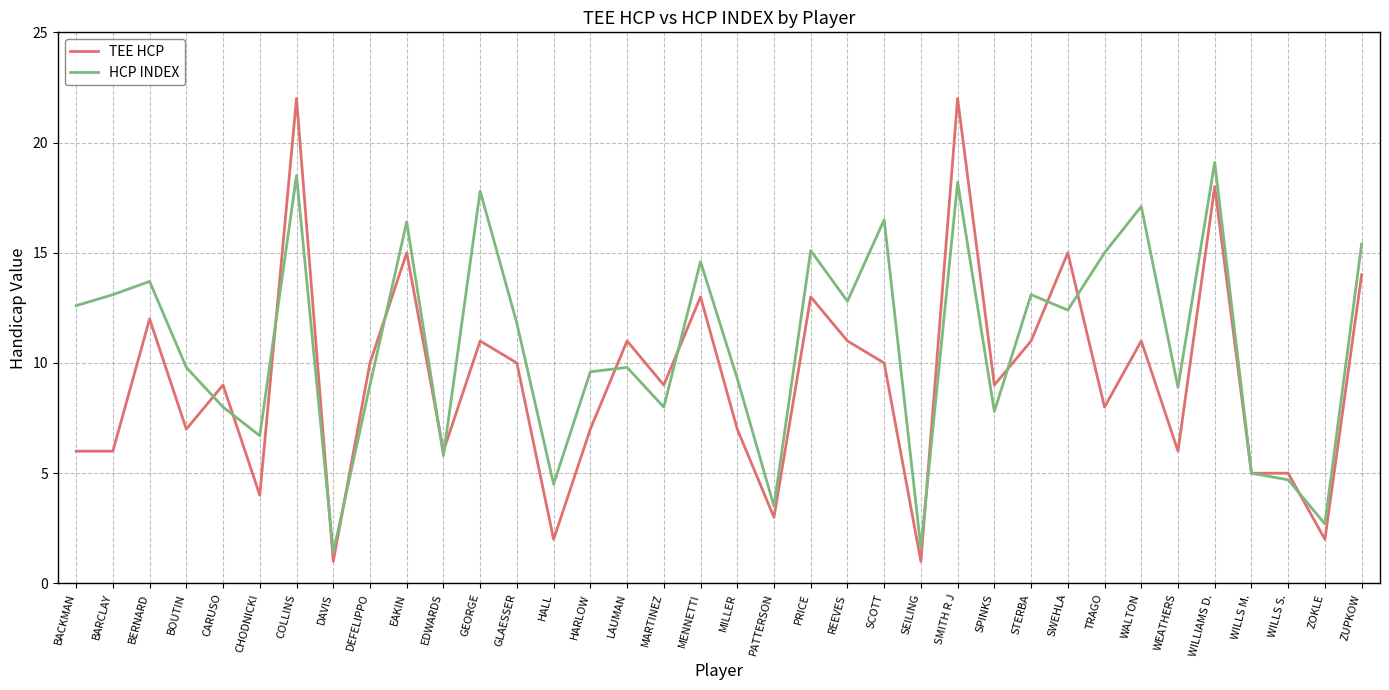

True or false: HCP INDEX has a value of 14.5 at MILLER.

False